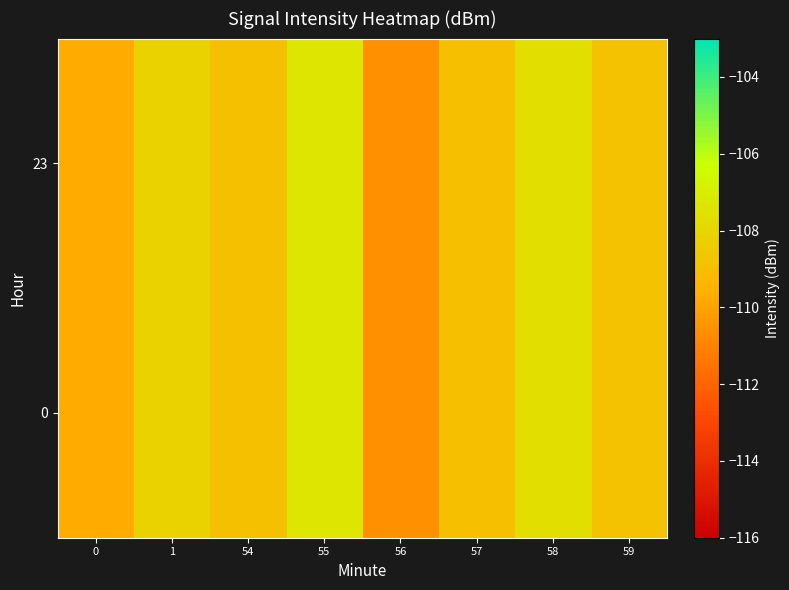

Which has a higher value, 59 or 0?

59